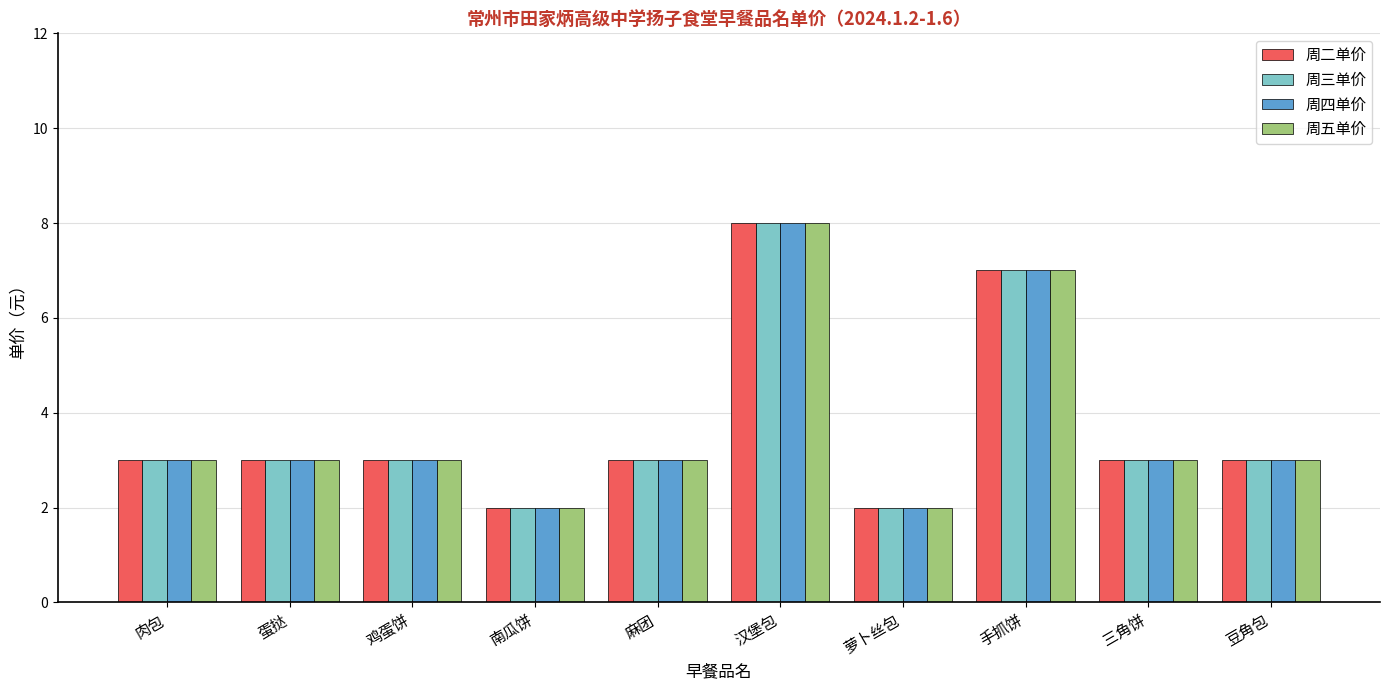

What is the label of the 2nd bar from the left?

蛋挞